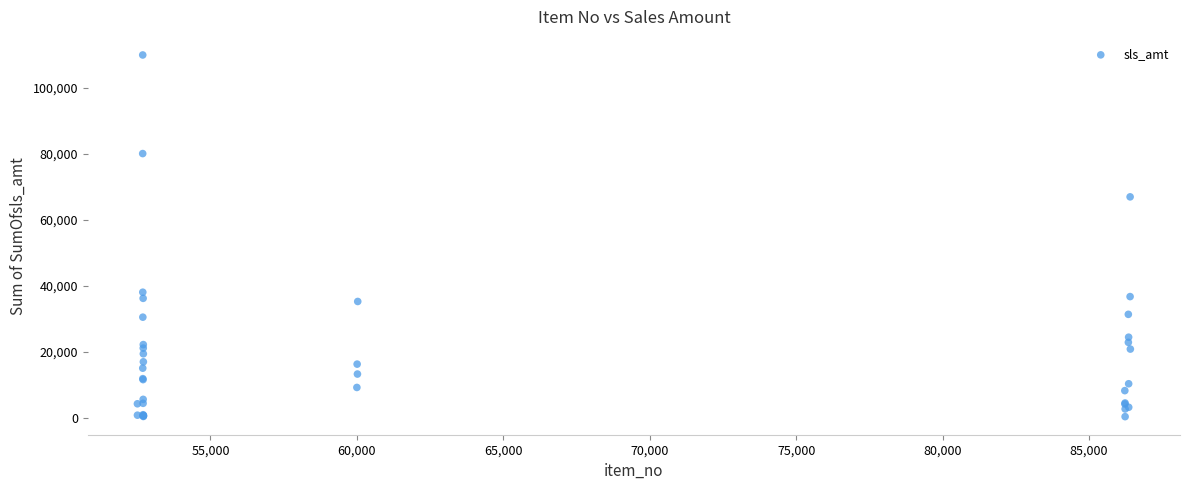

What Y value in the scatter plot is closest to 55165?

66949.0